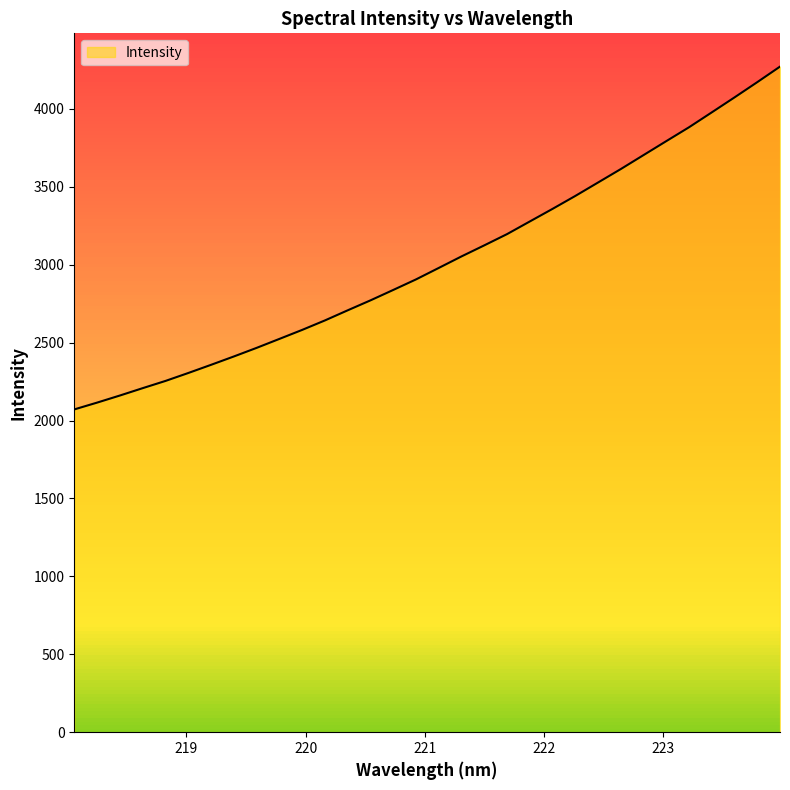

How many lines are shown in the chart?

1